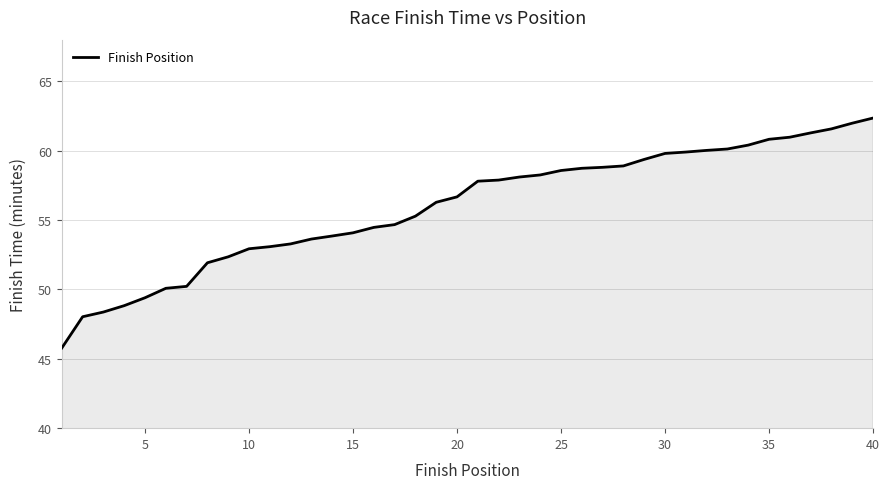

What is the difference between the maximum and minimum values?

16.6